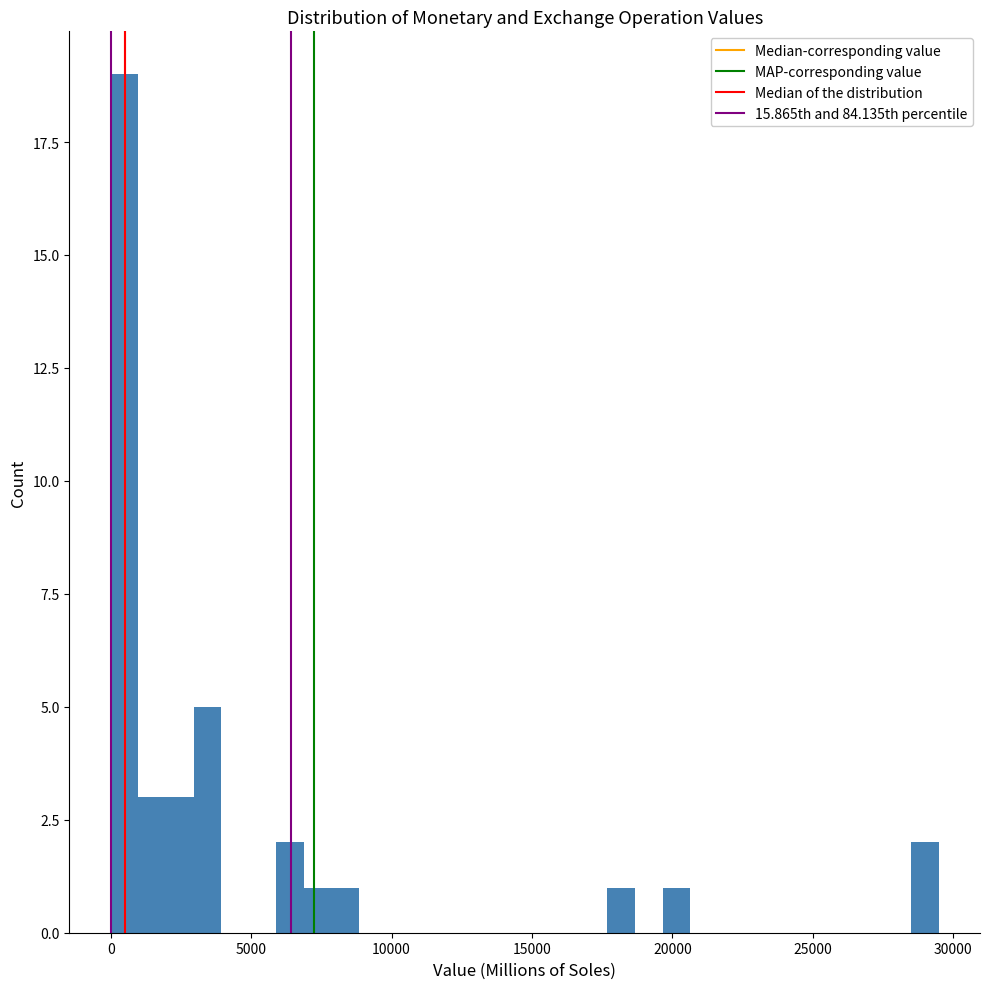

Read against the x-axis, roughly where is the centre of the tallest bar?

500